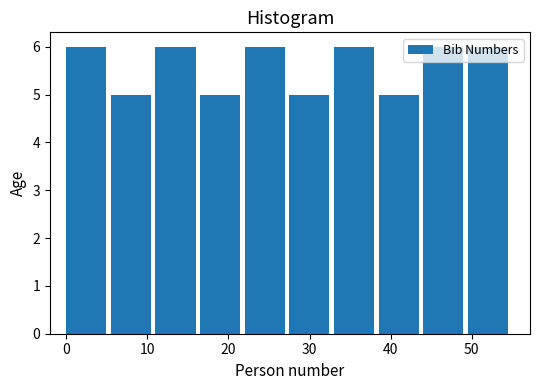

How tall is the bar that spans 22.0 to 27.5 on the x-axis? Neither the bar edges nor the heights are printed on the chart, so give them approximately, as read against the axes.

6